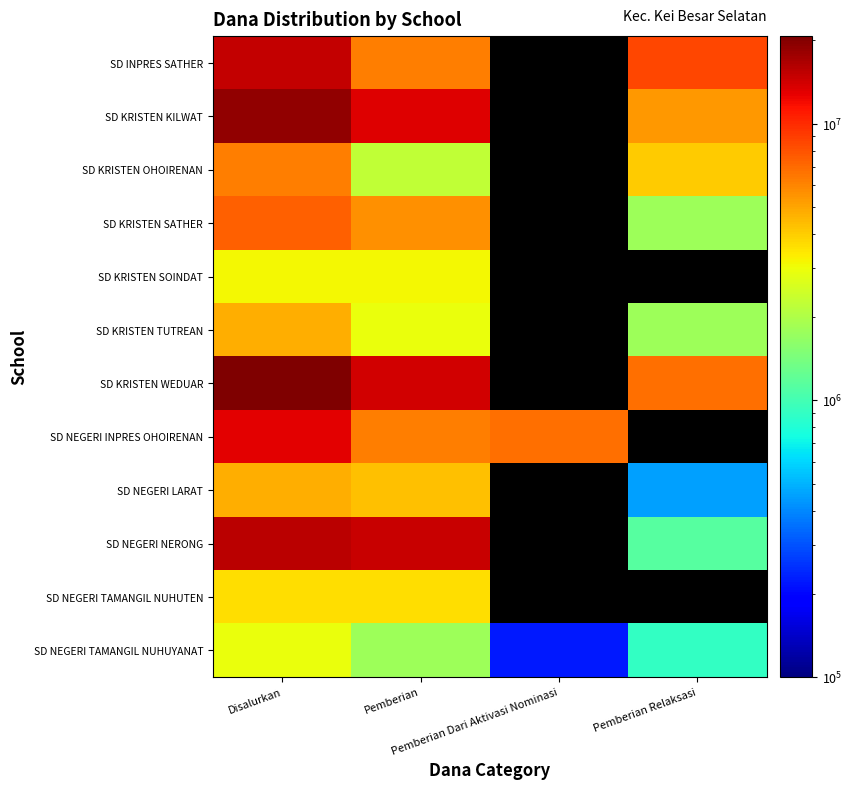

Read the SD KRISTEN WEDUAR value at Pemberian.

13950000.0